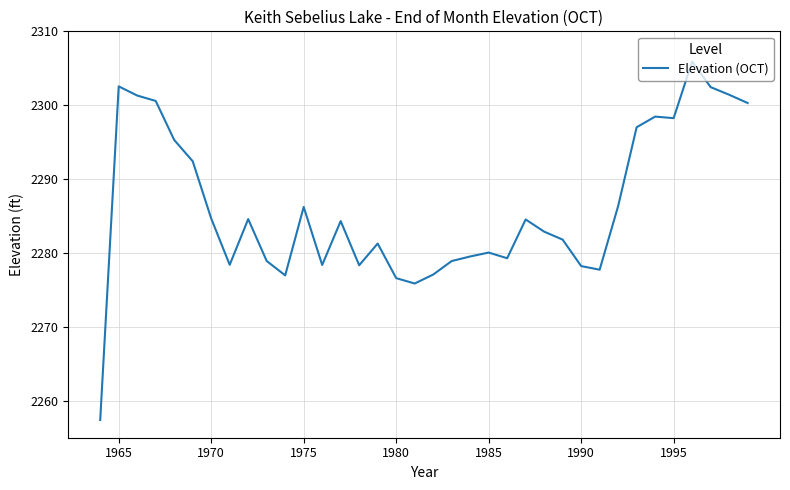

What is the maximum value shown in the chart?

2305.9